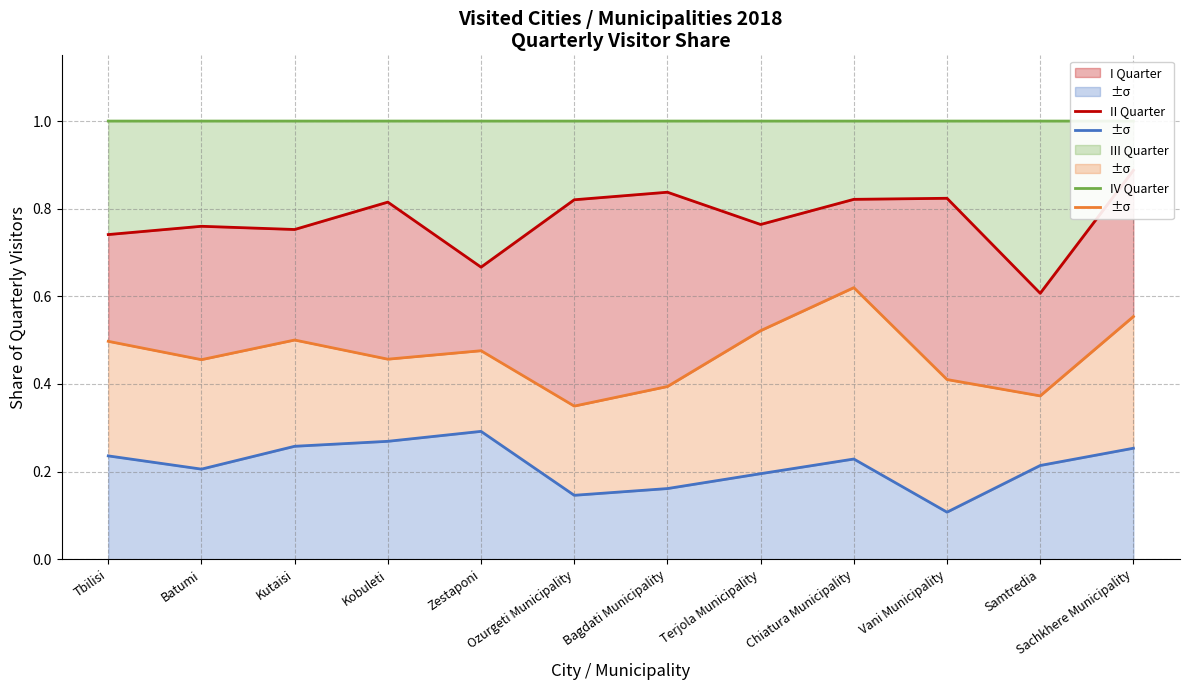

True or false: I Quarter and IV Quarter cross at least once.

False